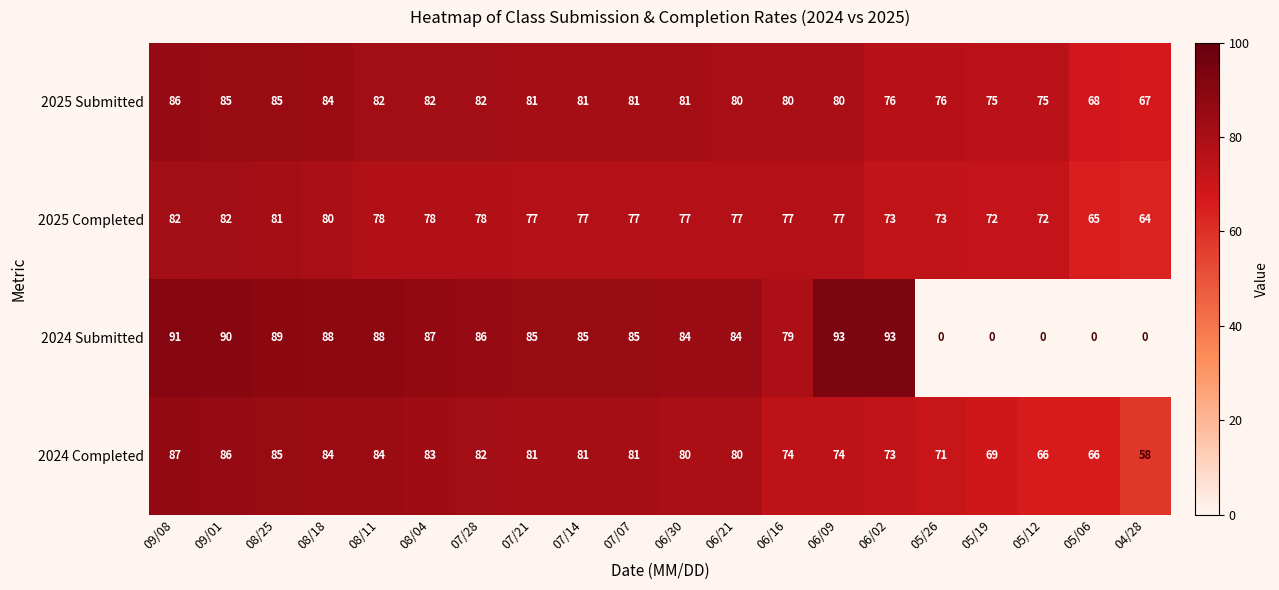

How many categories are shown in the chart?

20